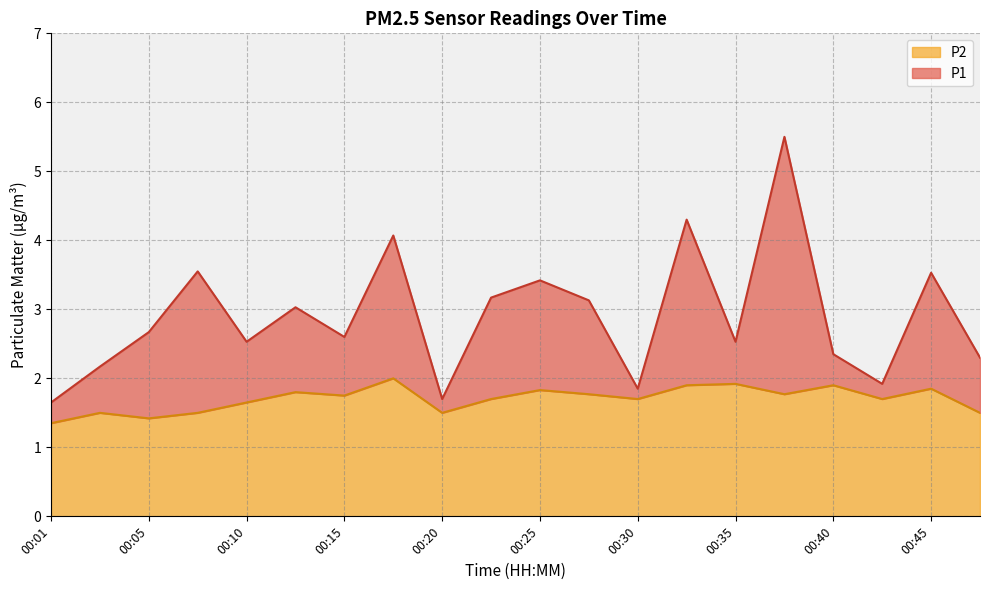

What is the sum of the P1 values at 00:18 and 00:27?

7.2